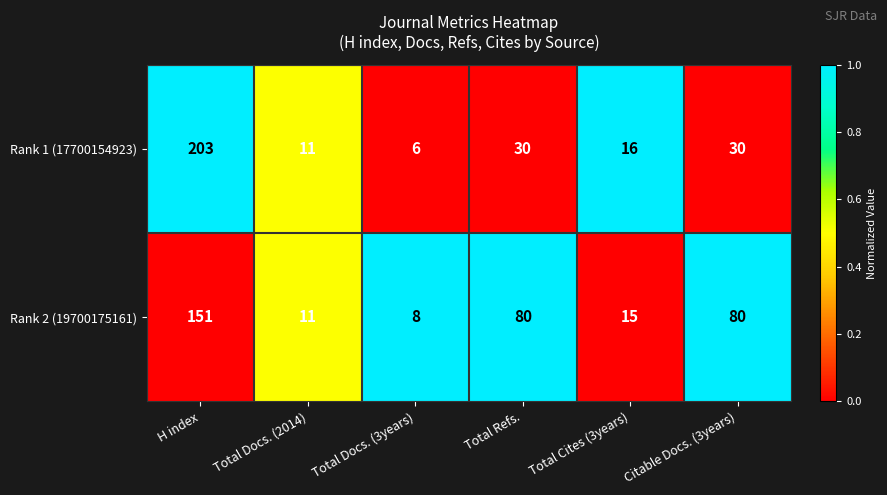

Is the value of Rank 2 (19700175161) at Total Cites (3years) greater than the value of Rank 1 (17700154923) at Total Docs. (2014)?

Yes